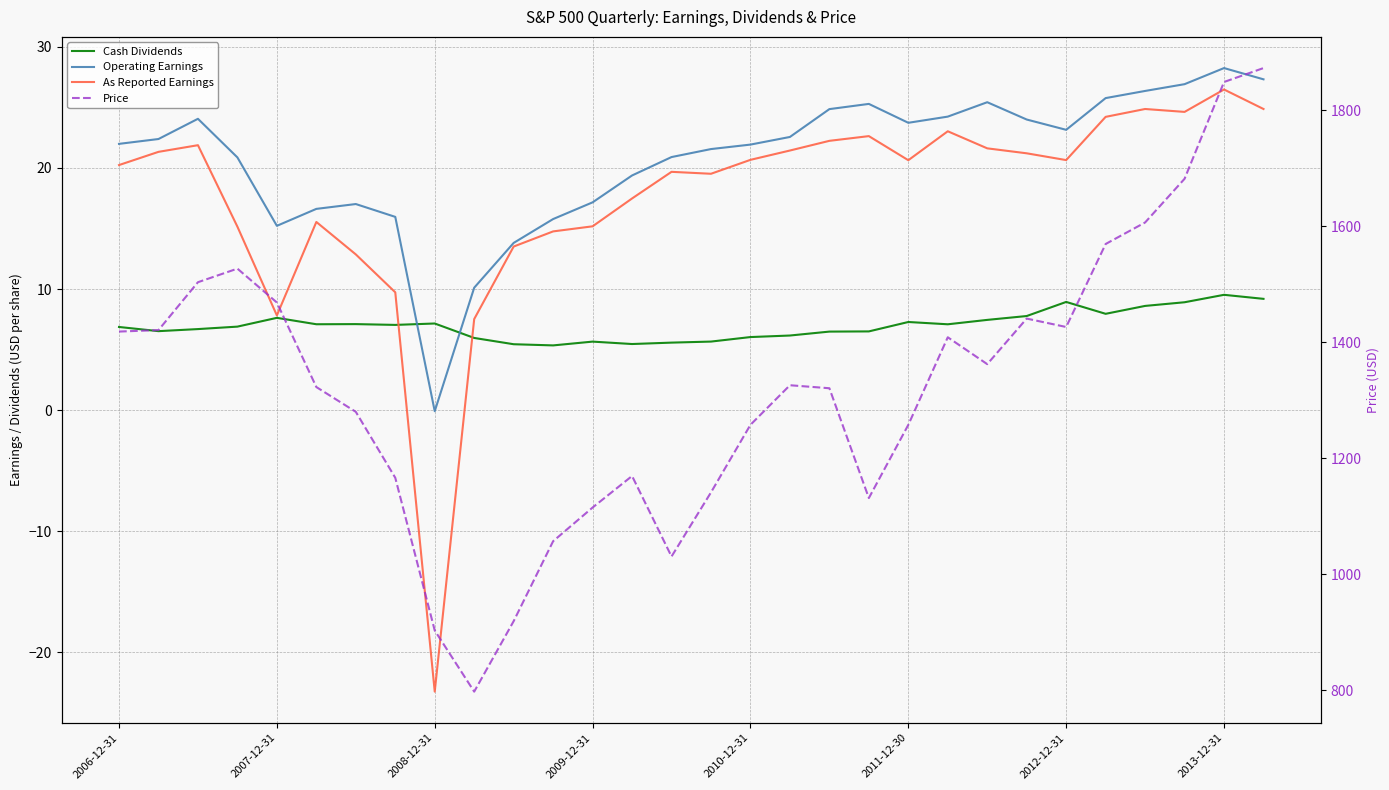

True or false: Price has more than 1 points higher than both neighbors.

True